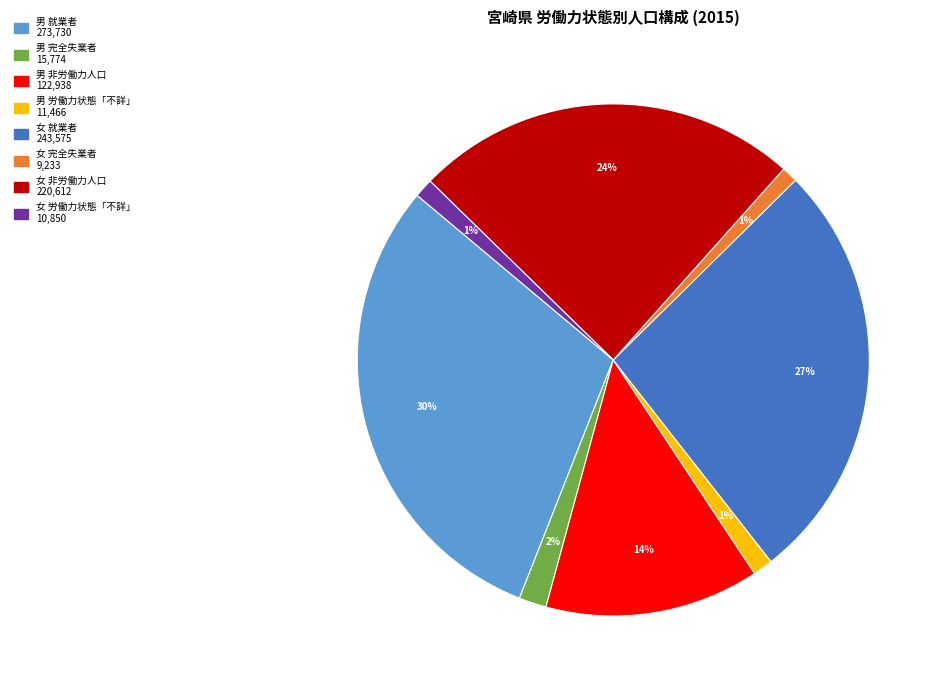

To the nearest percent, what is the difference between the largest and smallest slice percentages?

29%